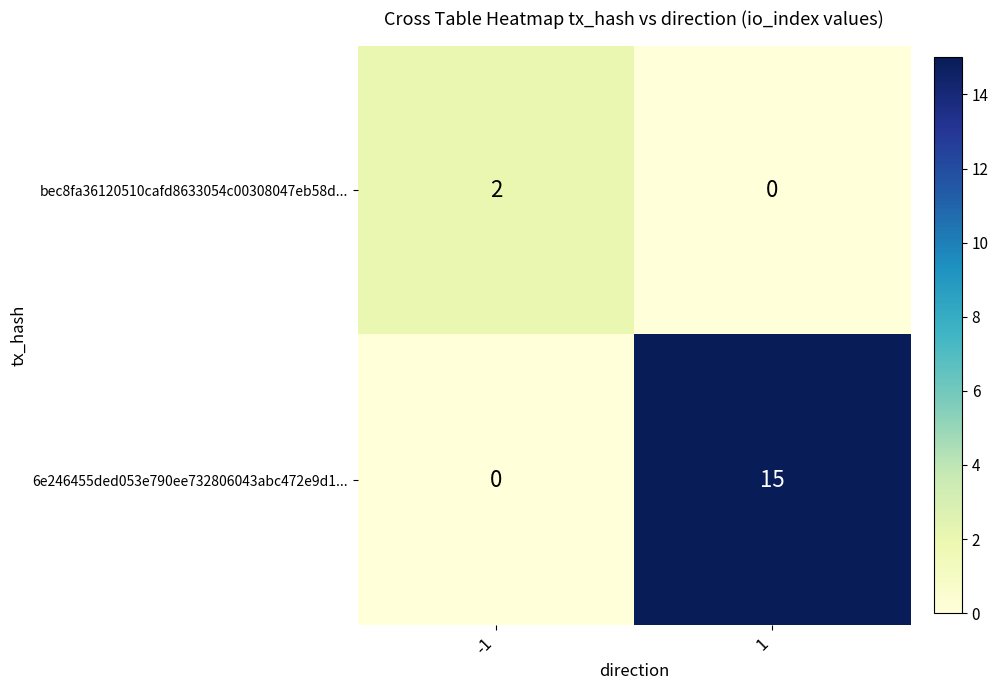

Between -1 and 1, which series saw the biggest shift?

6e246455ded053e790ee732806043abc472e9d1...